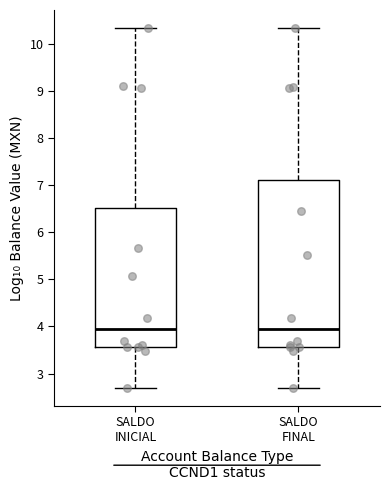

Which box is the tallest, from its lower edge to its upper edge?

SALDO FINAL